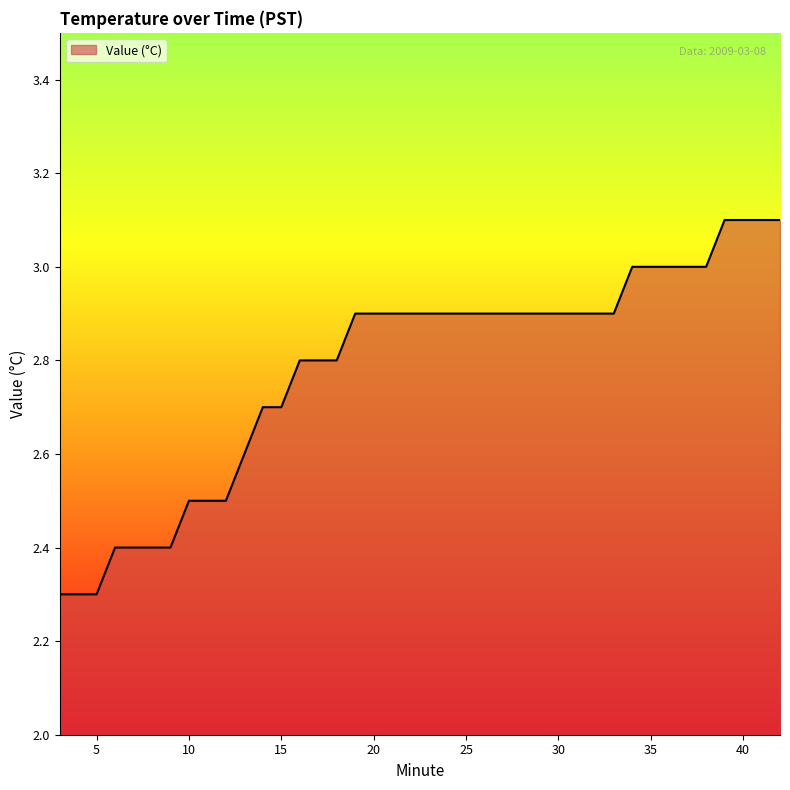

What is the smallest value displayed?

2.3